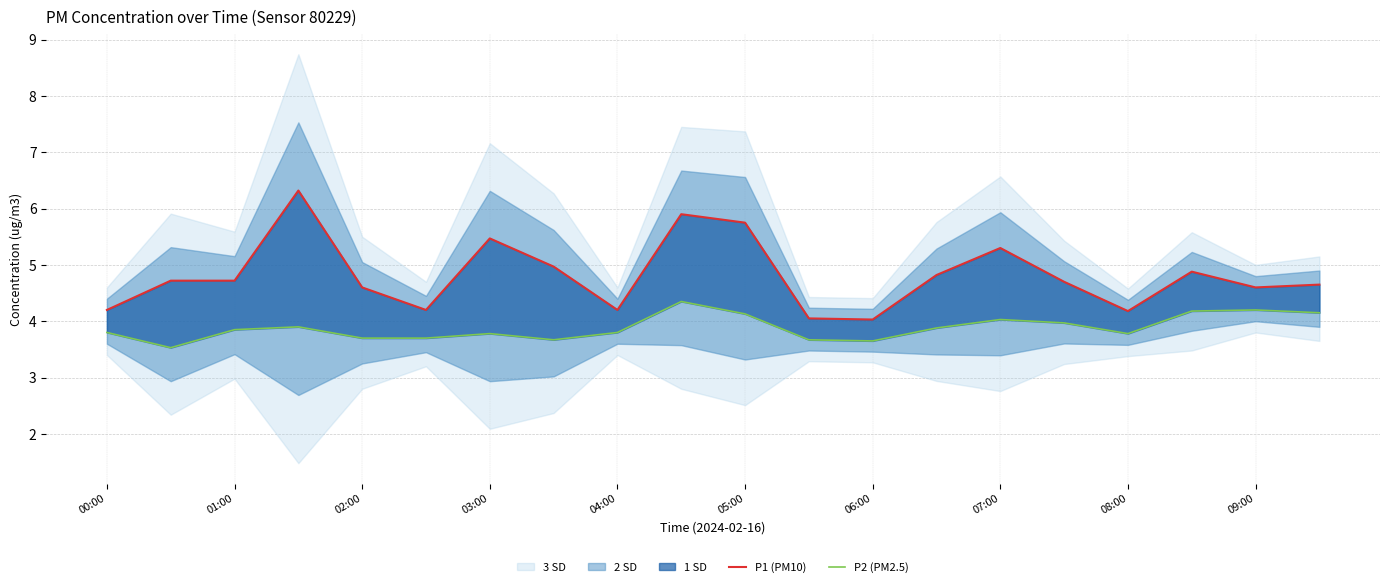

What is the difference between the second highest and second lowest values in the P2 (PM2.5) series?

0.6